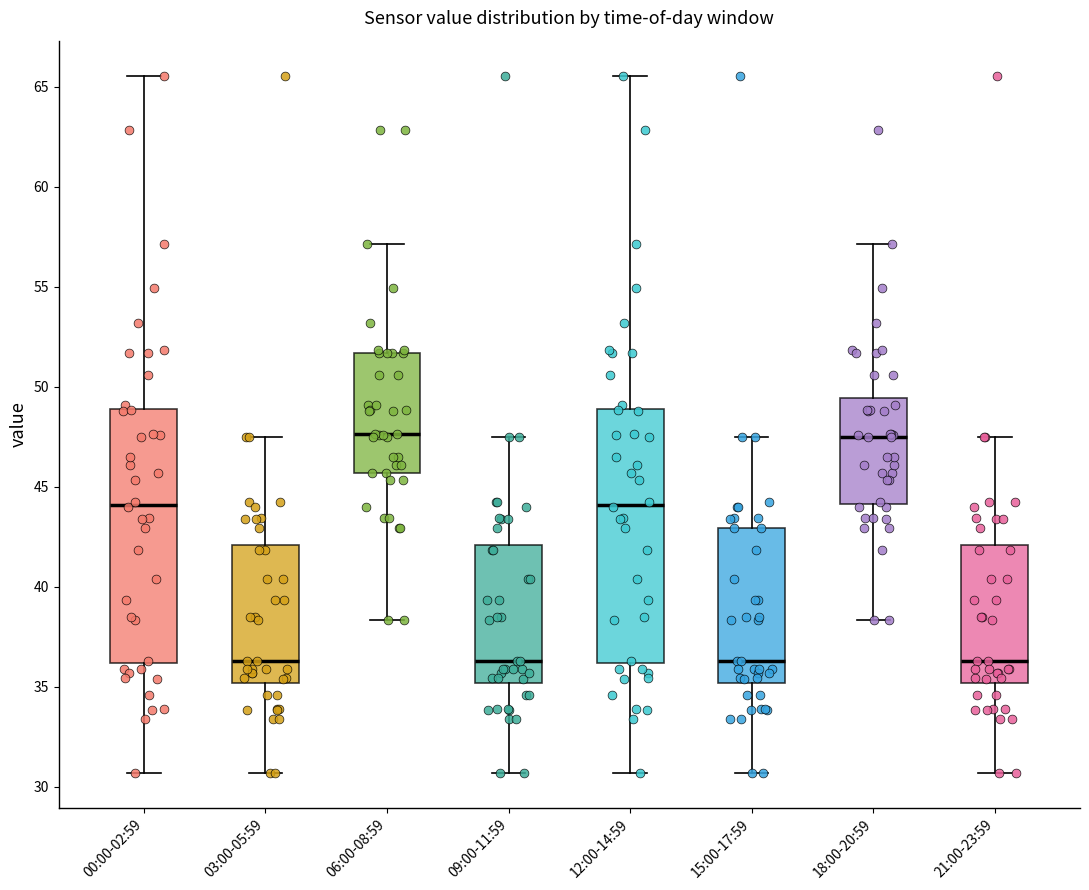

Where is the lower edge of the box for 15:00-17:59 on the y-axis? The values are not printed on the chart, so give them approximately, as read against the axis.

35.0